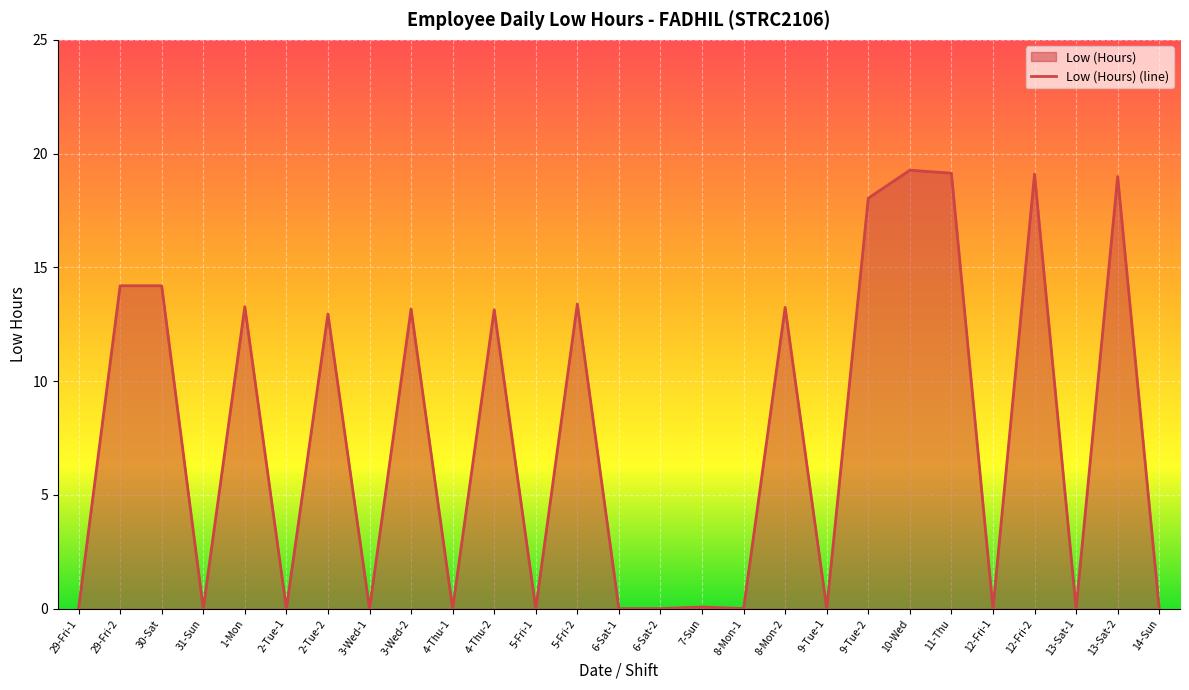

What is the change in value from 31-Sun to 8-Mon-2?

+13.2